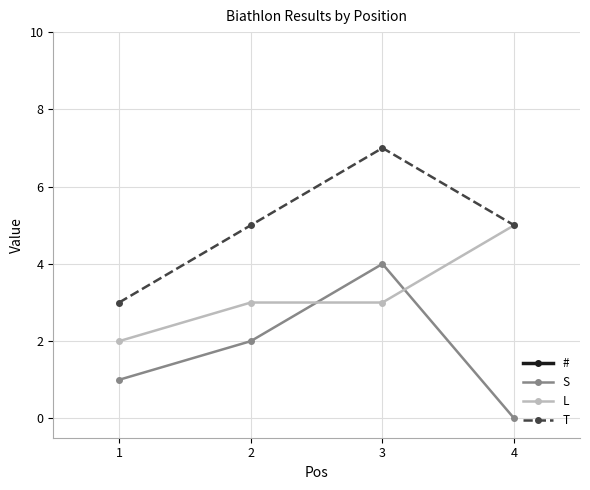

In S, how many points are higher than both neighbors (excluding endpoints)?

1